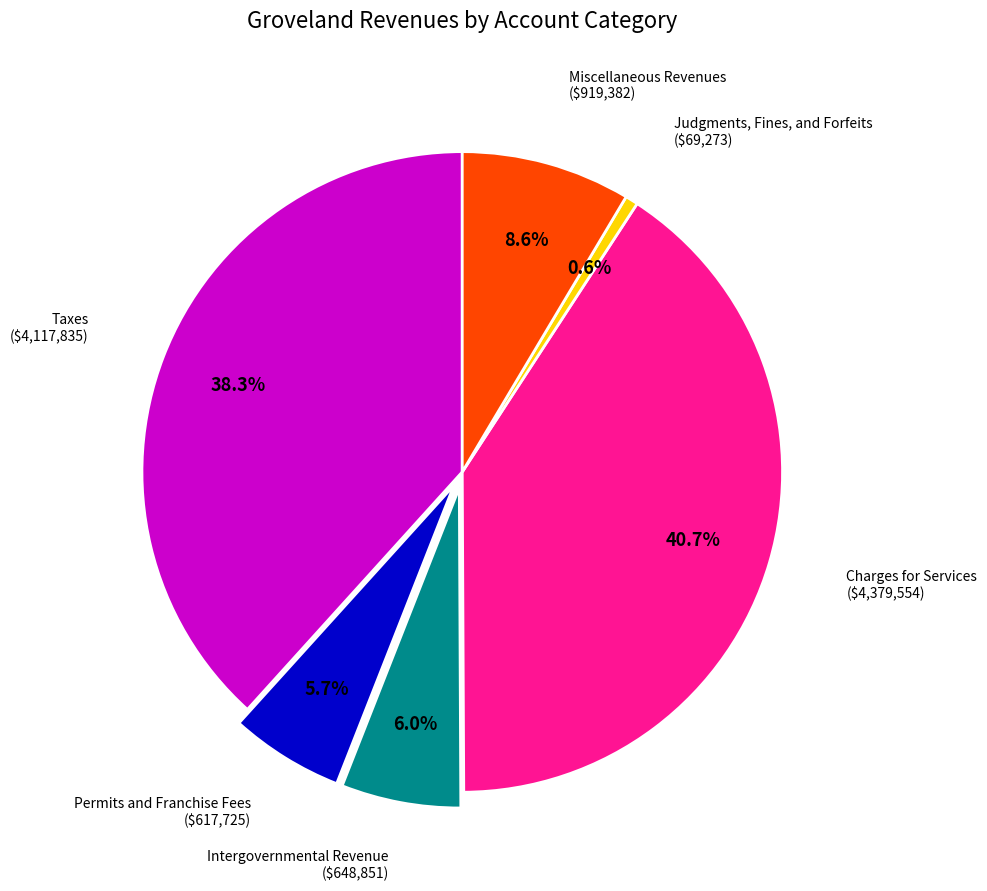

Rank the categories by value from lowest to highest.

Judgments, Fines, and Forfeits, Permits and Franchise Fees, Intergovernmental Revenue, Miscellaneous Revenues, Taxes, Charges for Services